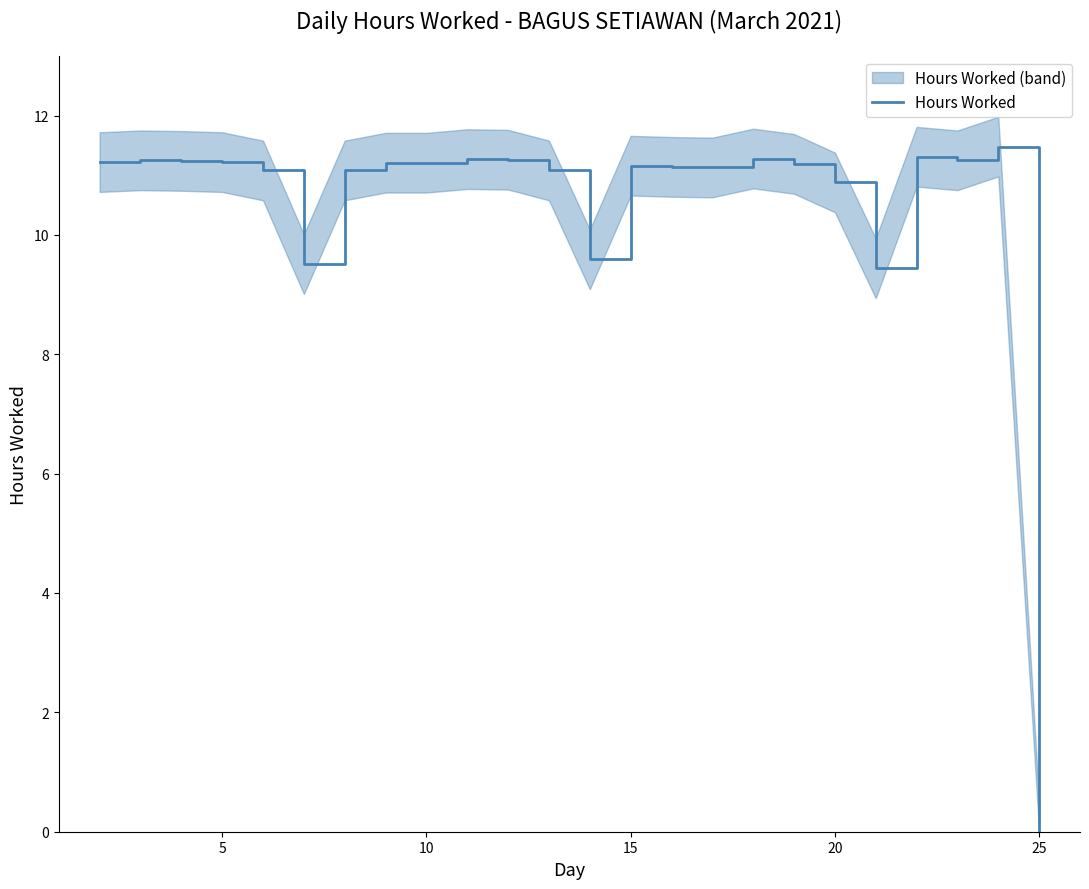

How many positive values are there?

23